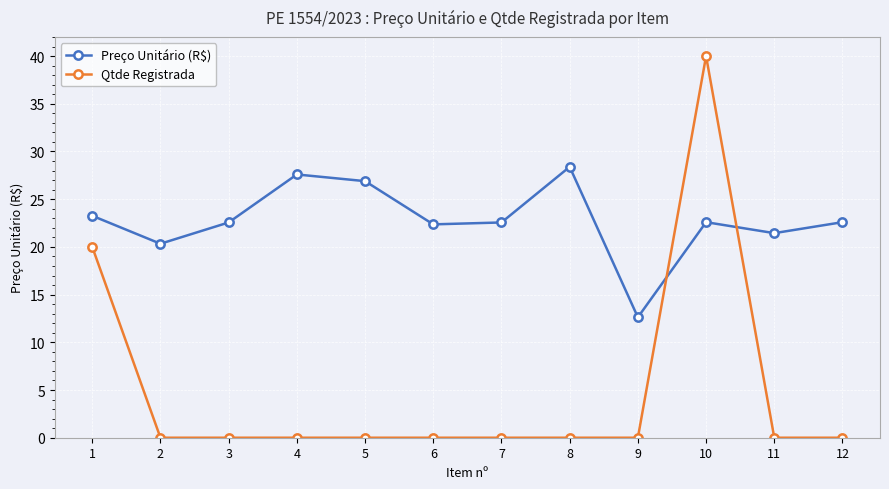

Where does the Preço Unitário (R$) series first go above 22?

1